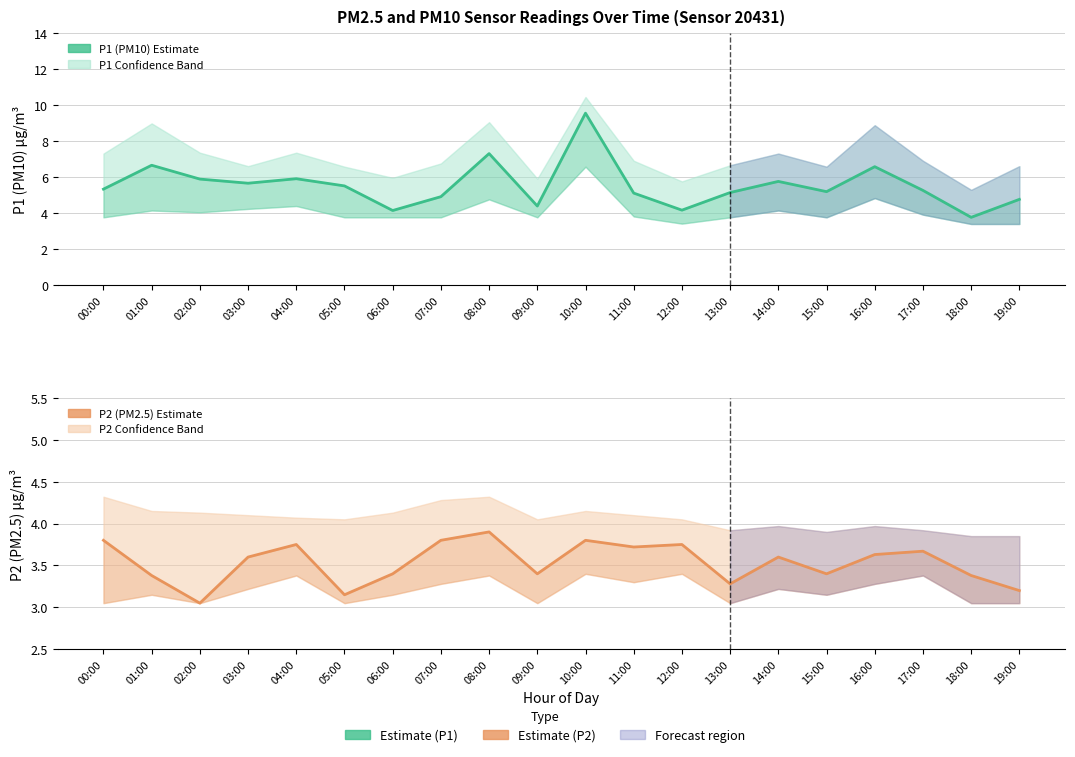

How many lines are shown in the chart?

2